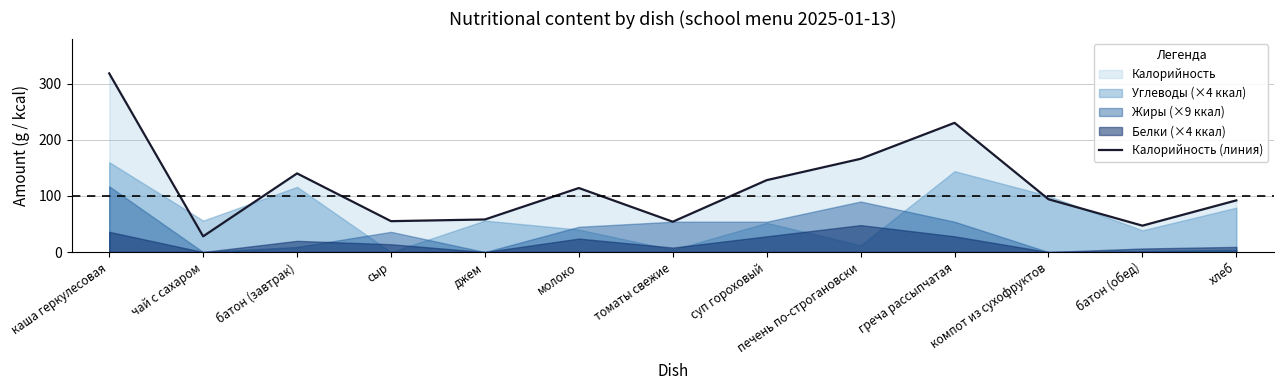

What is the average value?

117